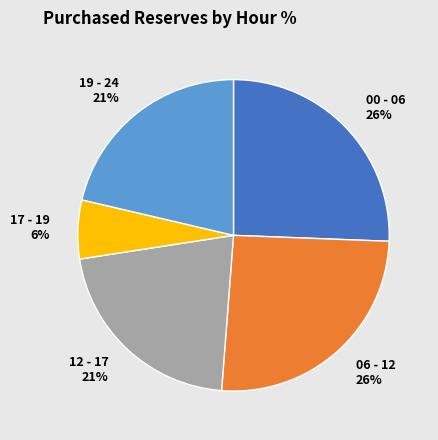

Between 00 - 06 and 19 - 24, which is larger?

00 - 06